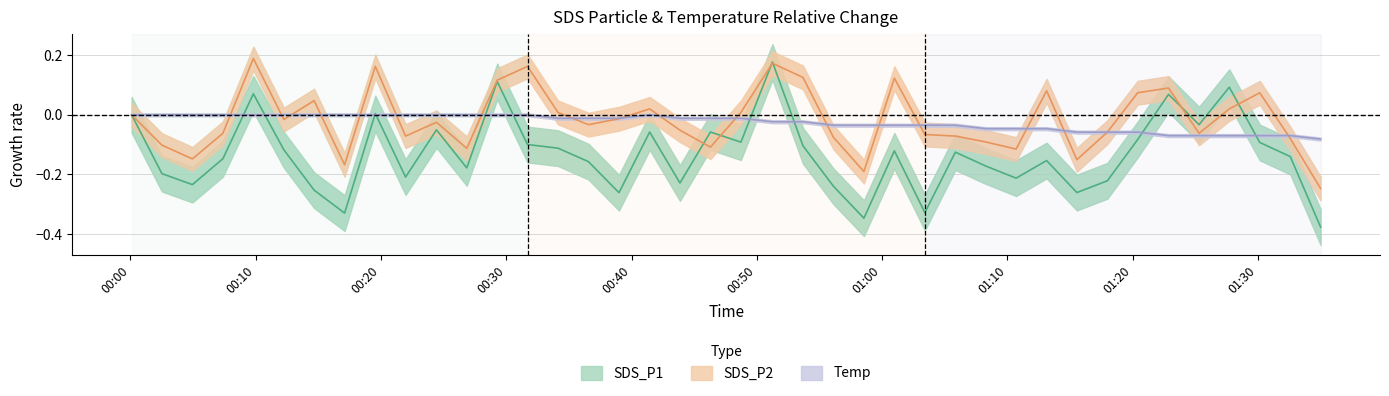

How many series are shown in this chart?

3